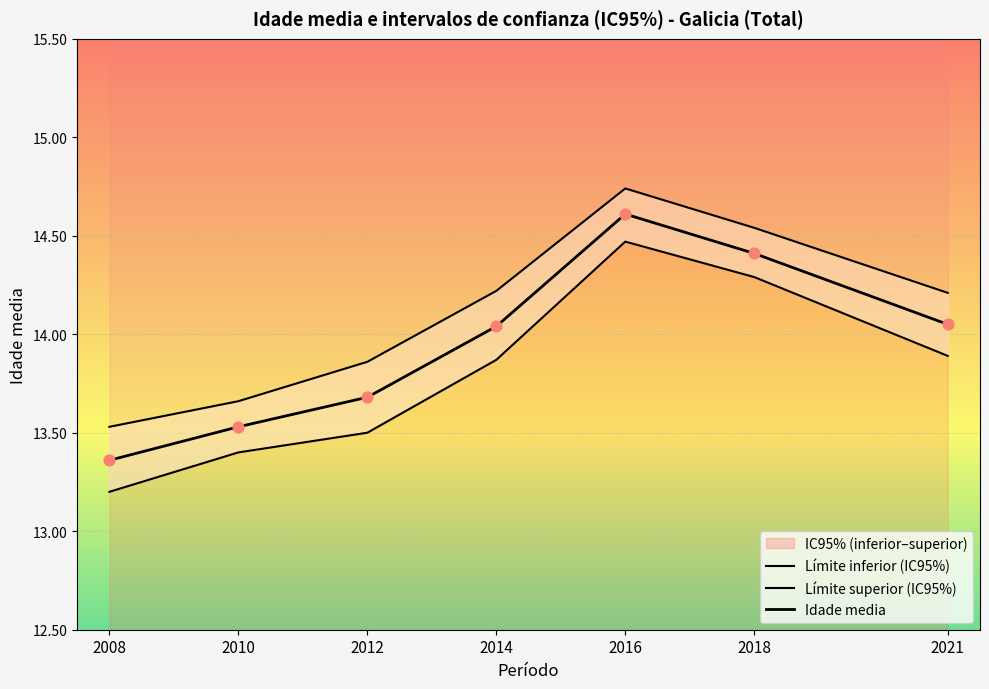

At which category is the sum across all series the highest?

2016